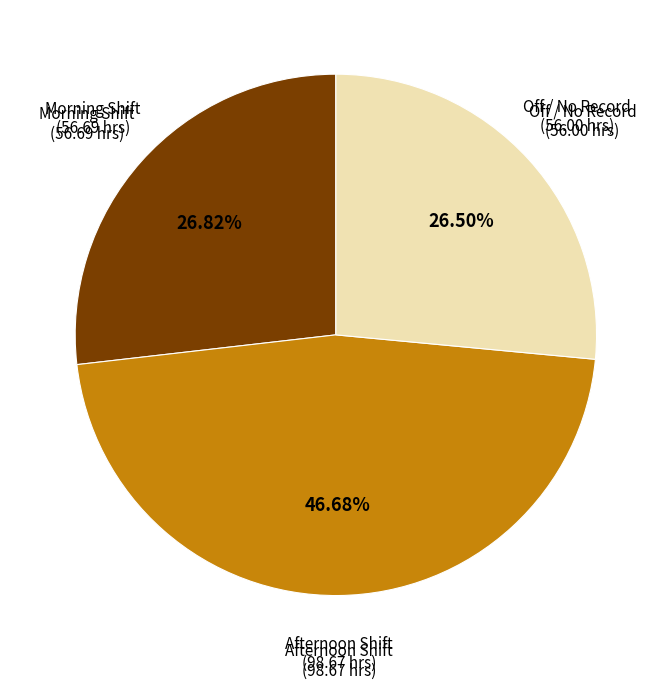

Which slice is the largest?

Afternoon Shift (98.67 hrs)